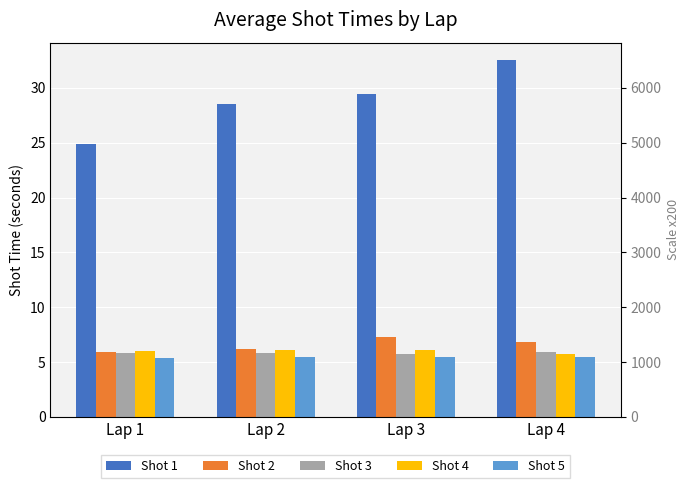

Count the Shot 4 values in the range 6 to 7.

3